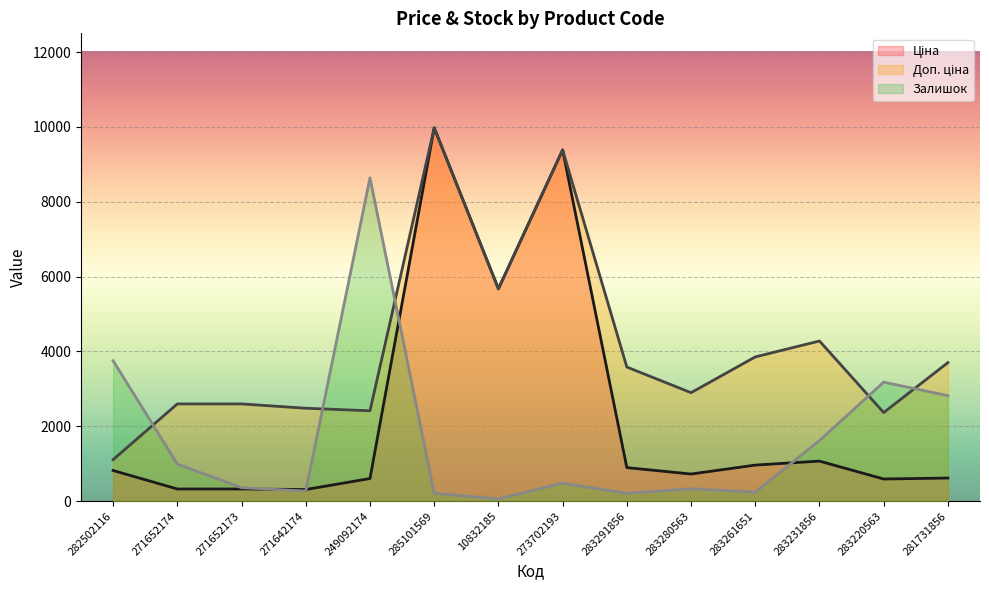

At which category is the sum across all series the highest?

285101569